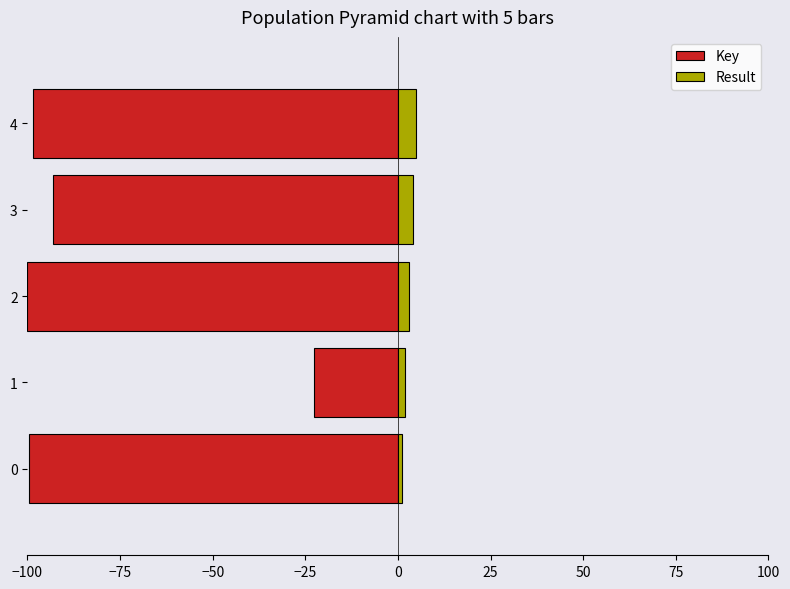

Does the chart contain any negative values?

Yes